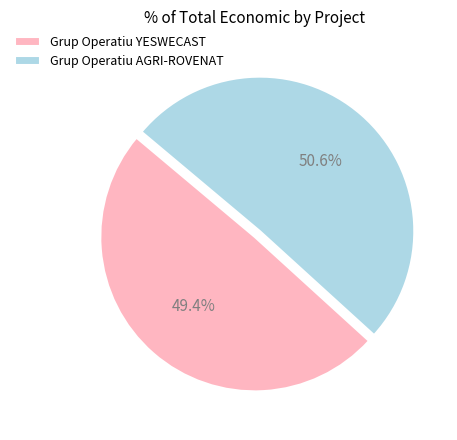

Rank the categories by value from lowest to highest.

Grup Operatiu YESWECAST, Grup Operatiu AGRI-ROVENAT